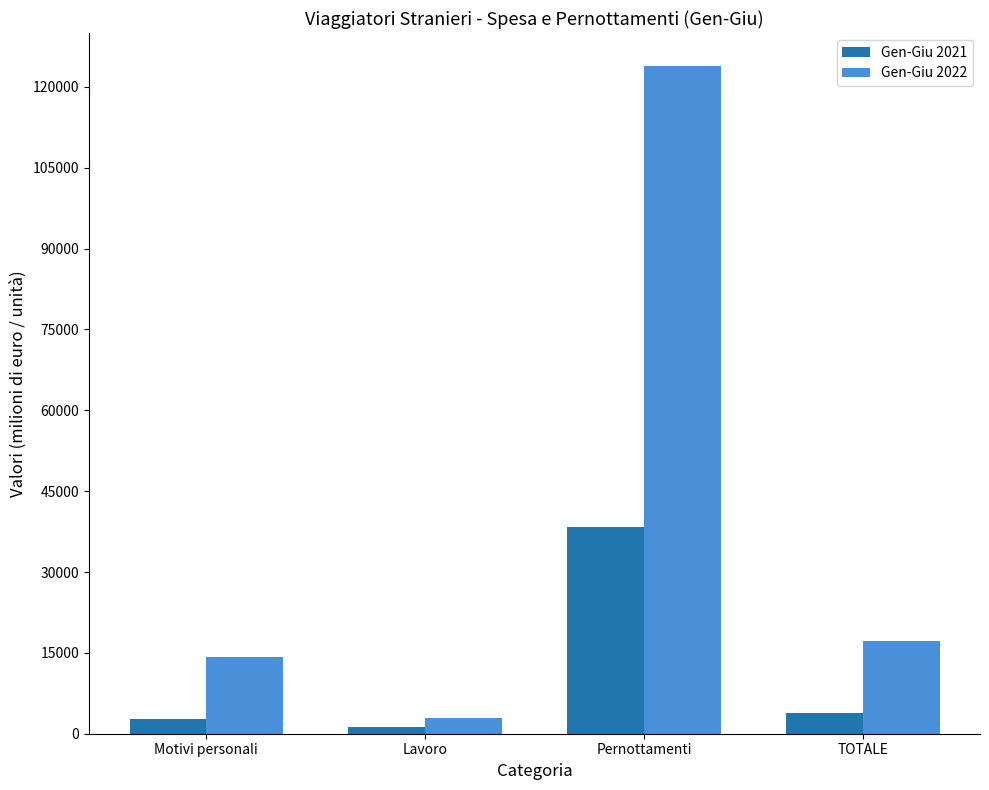

List the series in order of their overall mean, lowest first.

Gen-Giu 2021, Gen-Giu 2022